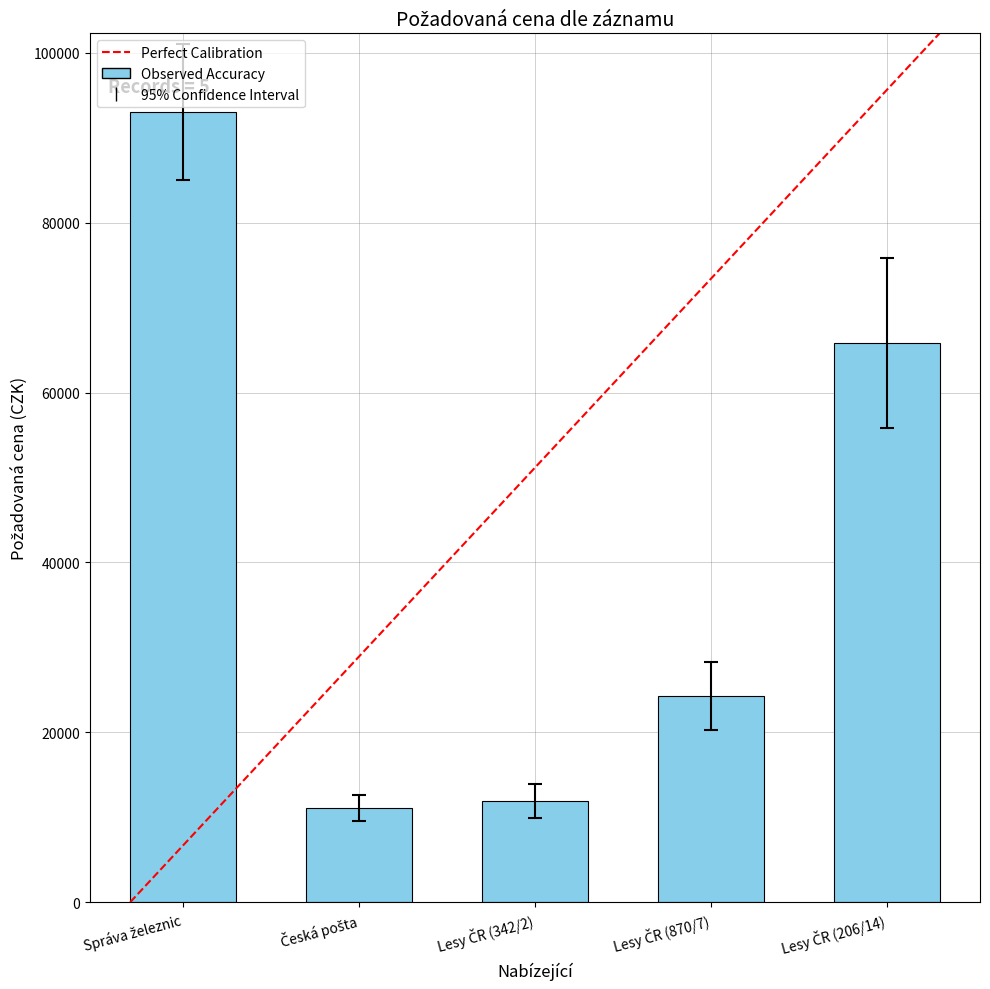

What is the minimum value shown in the chart?

11060